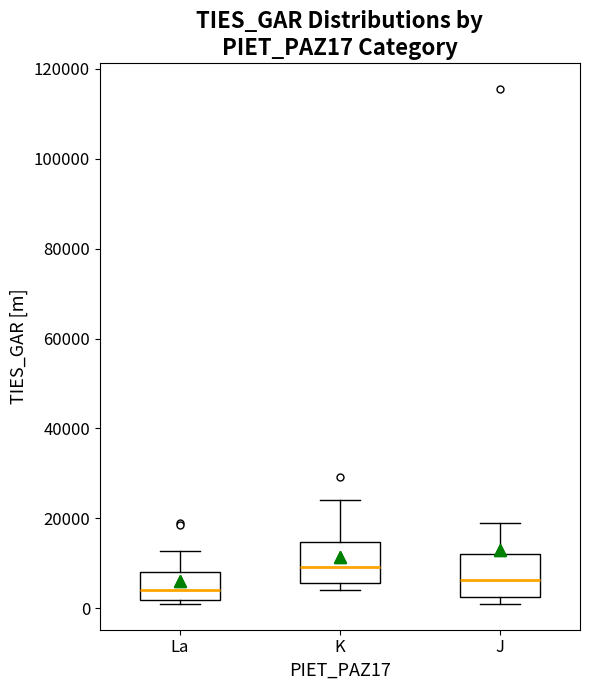

Reading left to right, read every box against the y-axis: the position of its median line, the range the box covers, and the ends of its whiskers. The values are not printed on the chart, so give them approximately, as read against the axis.

La: median 4000, box 2000 to 8000, whiskers 0 to 12000
K: median 10000, box 6000 to 14000, whiskers 4000 to 24000
J: median 6000, box 2000 to 12000, whiskers 0 to 20000